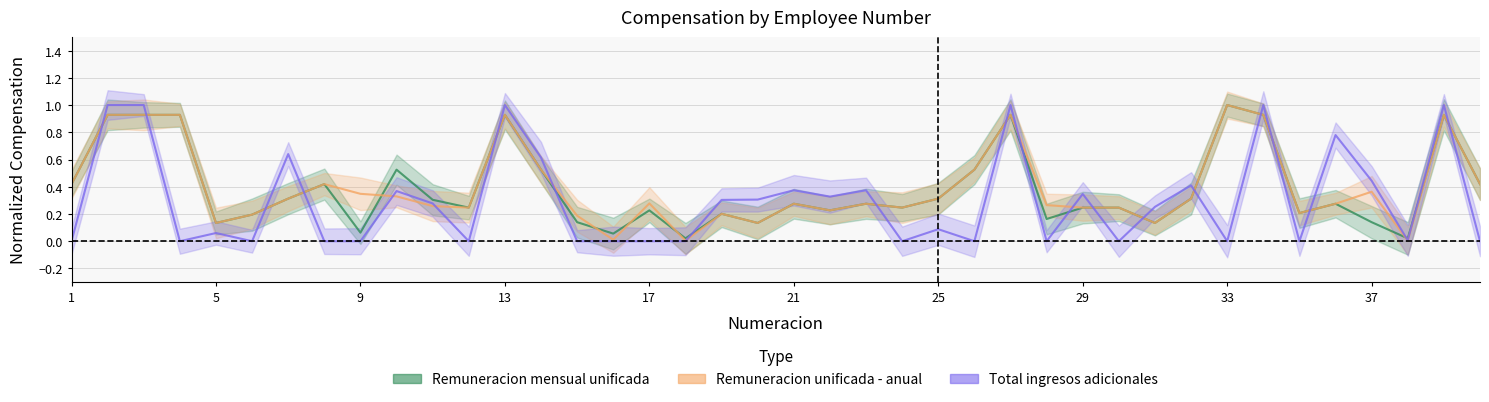

Reading left to right, transcribe all the data shown in this chart.

Remuneracion mensual unificada: 0.4	0.9	0.9	0.9	0.1	0.2	0.3	0.4	0.1	0.5	0.3	0.2	0.9	0.5	0.1	0.1	0.2	0.0	0.2	0.1	0.3	0.2	0.3	0.2	0.3	0.5	0.9	0.2	0.2	0.2	0.1	0.3	1.0	0.9	0.2	0.3	0.1	0.0	0.9	0.4
Remuneracion unificada - anual: 0.4	0.9	0.9	0.9	0.1	0.2	0.3	0.4	0.3	0.3	0.3	0.2	0.9	0.5	0.2	0.0	0.3	0.0	0.2	0.1	0.3	0.2	0.3	0.2	0.3	0.5	0.9	0.3	0.2	0.2	0.1	0.3	1.0	0.9	0.2	0.3	0.4	0.0	0.9	0.4
Total ingresos adicionales: 0.0	1.0	1.0	0.0	0.1	0.0	0.6	0.0	0.0	0.4	0.3	0.0	1.0	0.6	0.0	0.0	0.0	0.0	0.3	0.3	0.4	0.3	0.4	0.0	0.1	0.0	1.0	0.0	0.3	0.0	0.3	0.4	0.0	1.0	0.0	0.8	0.4	0.0	1.0	0.0